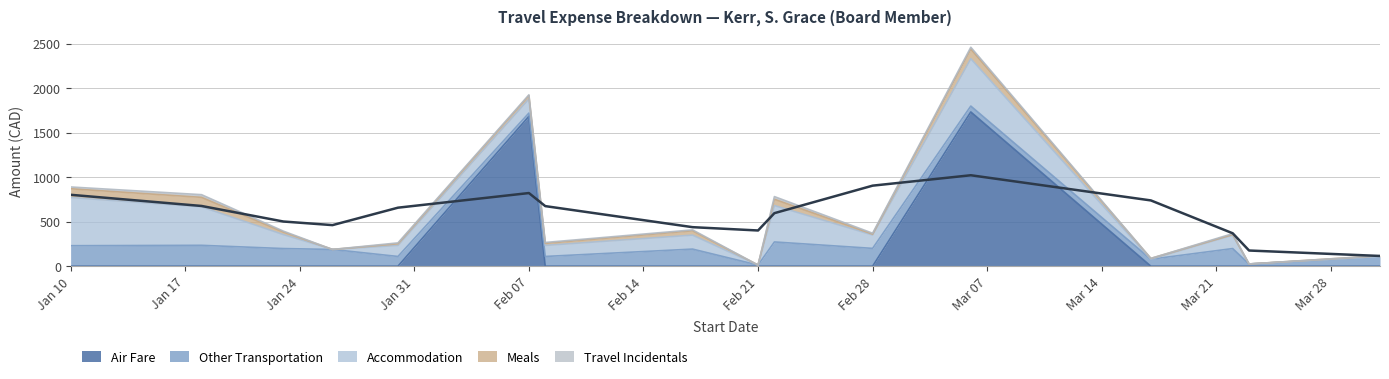

At which category does Travel Incidentals reach its first local valley?

2011-01-26